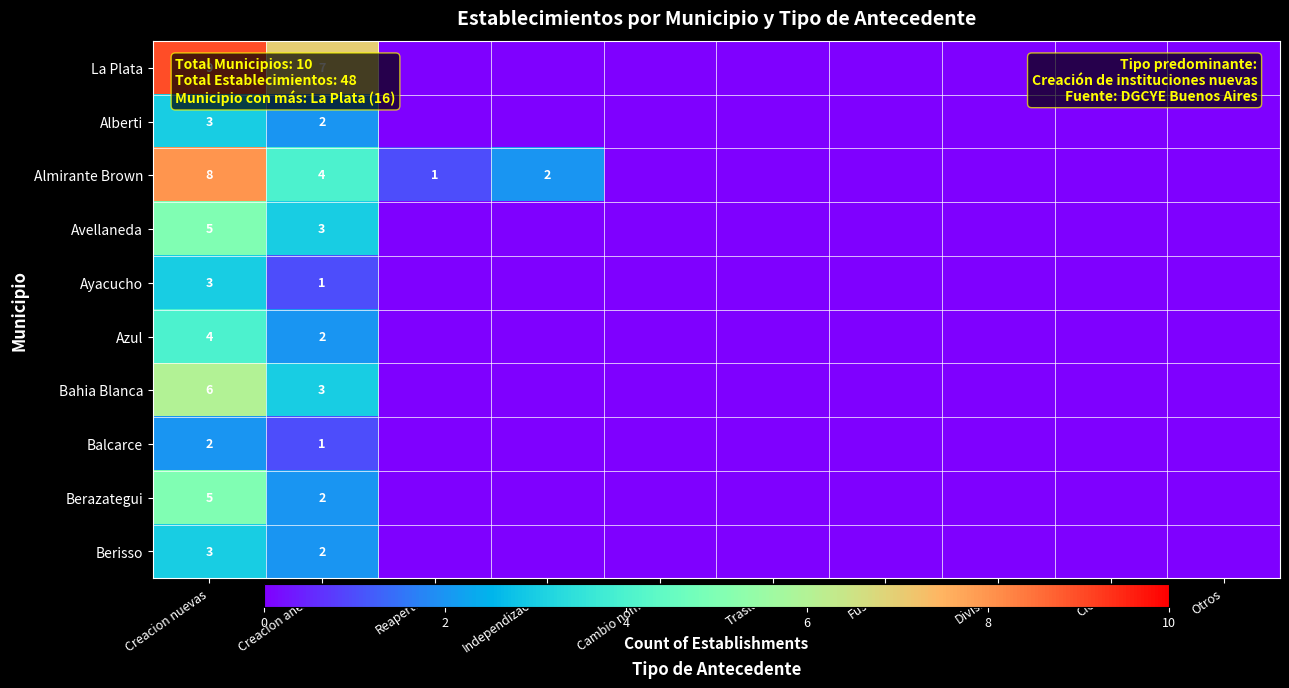

True or false: Ayacucho has a value of 3 at Creacion nuevas.

True